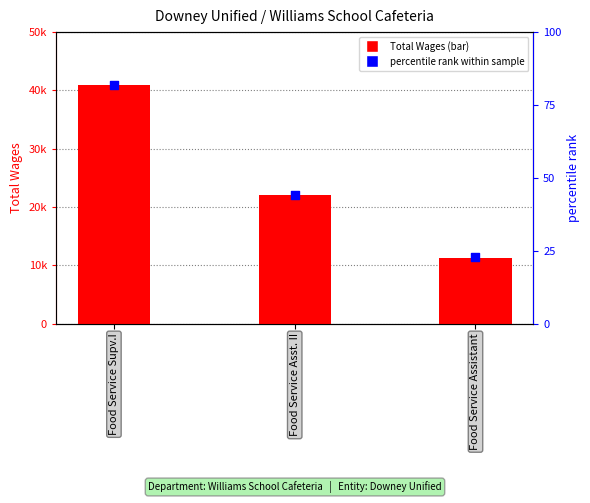

At how many categories does at least one series exceed 16668?

2